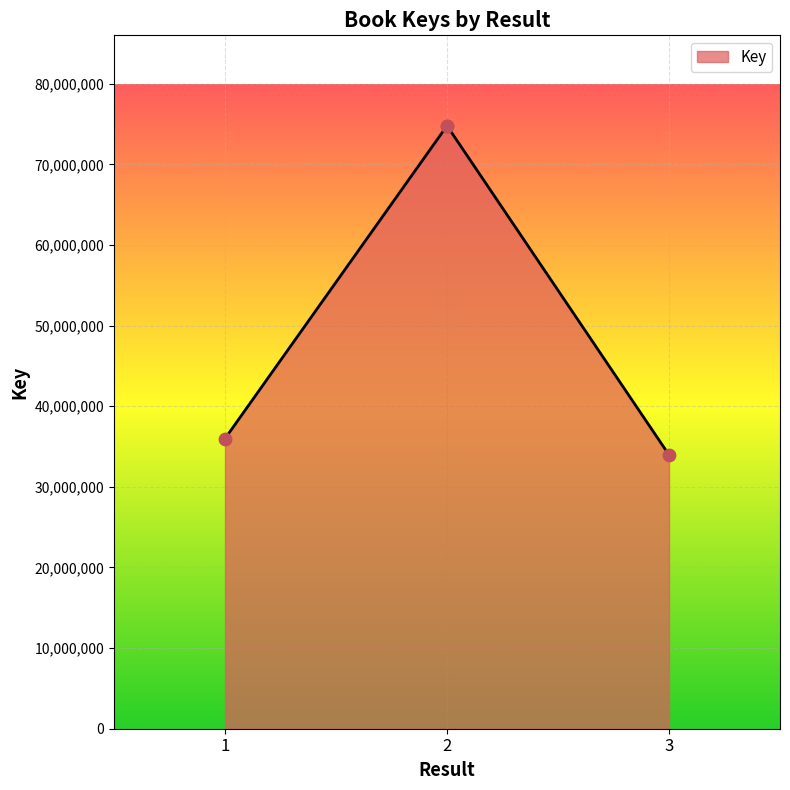

Approximately how many times larger is the value at 3 compared to 2?

0.5